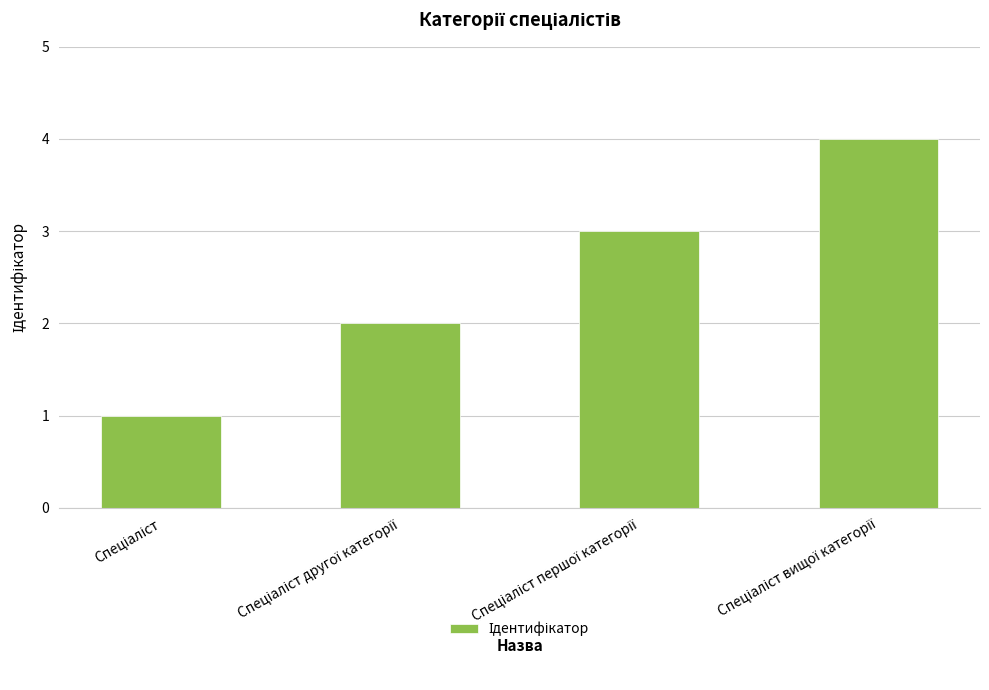

What is the sum of all values?

10